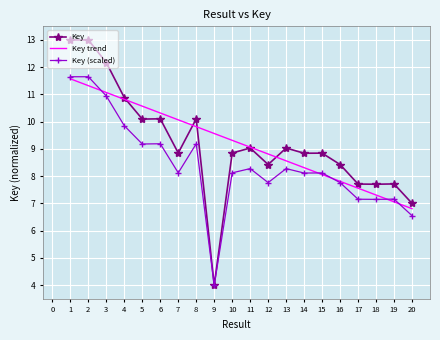

Is it true that Key (scaled) equals 11.2 at 20?

False